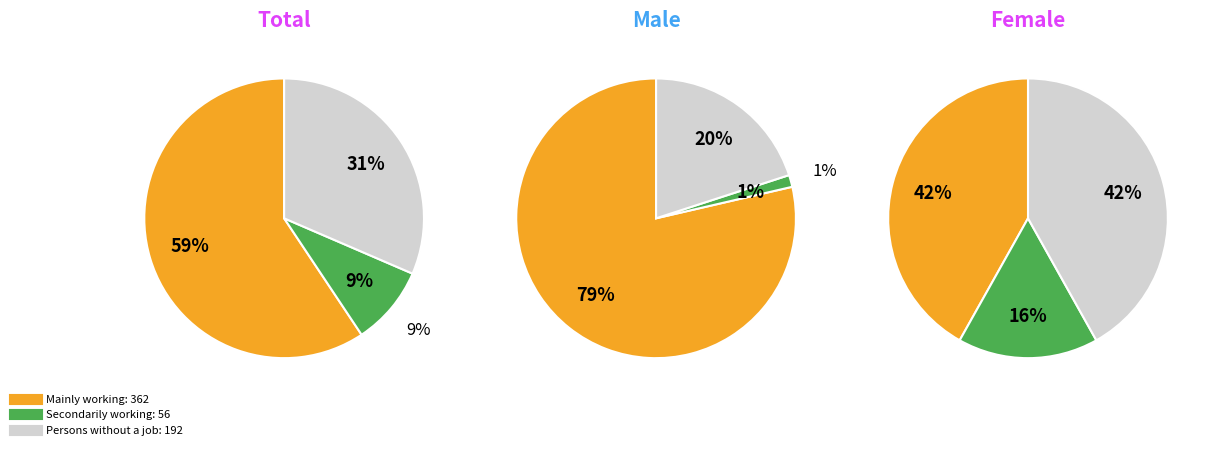

Rank the series at Male from highest to lowest value.

Mainly working, Persons without a job, Secondarily working